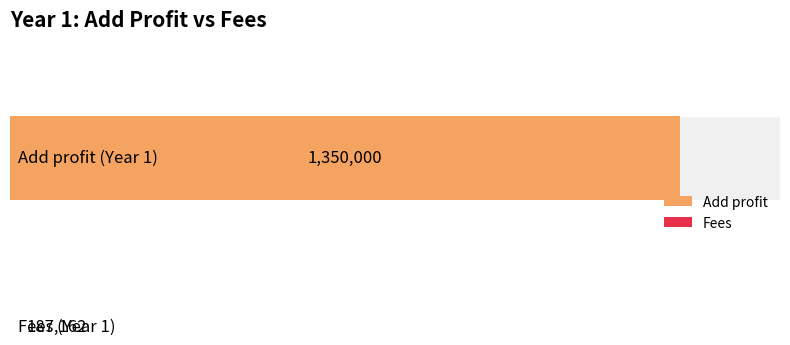

Is the value of Fees at Year 9 greater than the value of Add profit at Year 9?

No